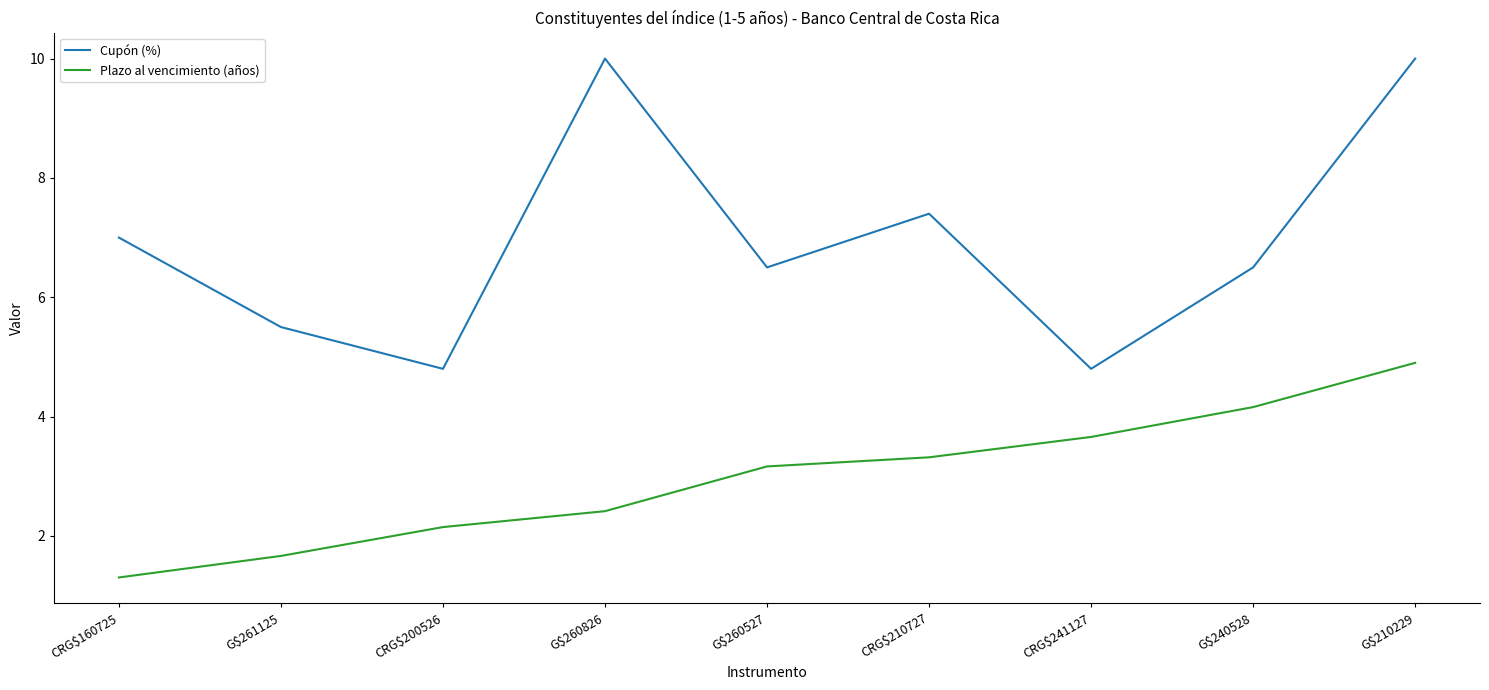

What position from the left is G$260527?

5